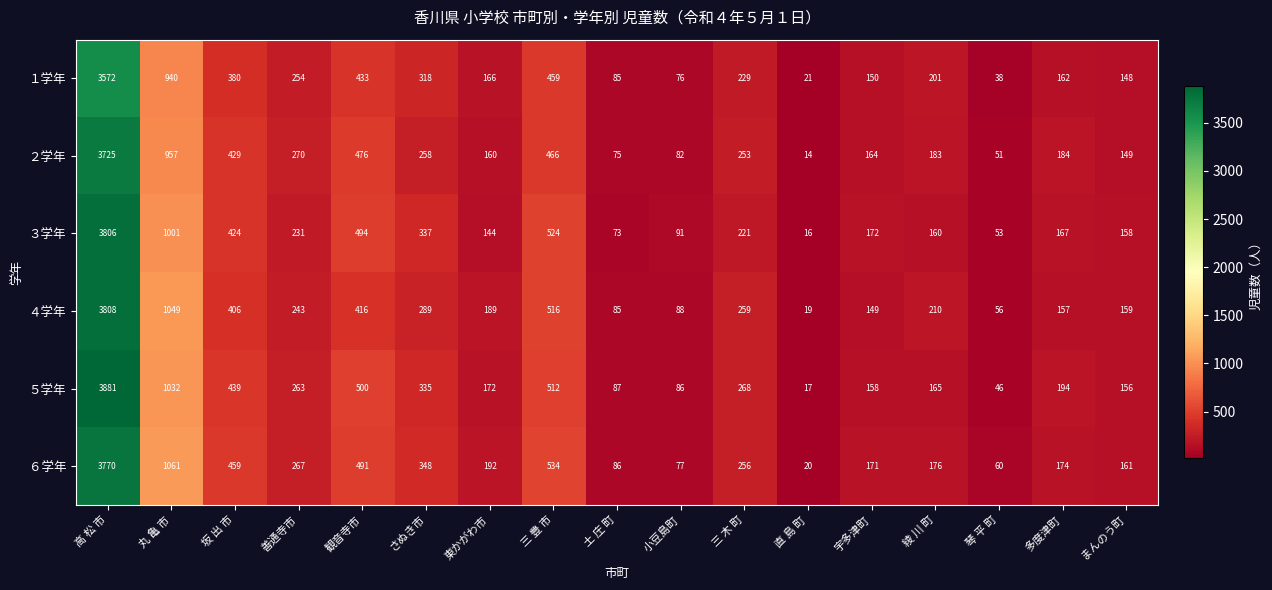

What is the difference between the ５学年 values at 東かがわ市 and 三 木 町?

96